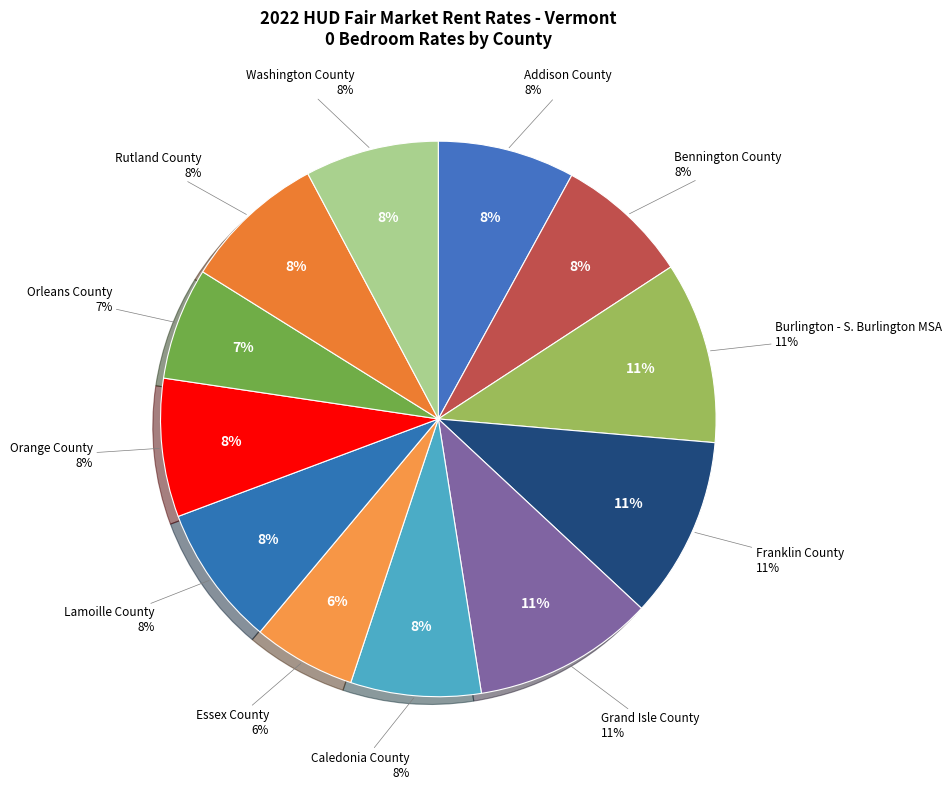

The Lamoille County slice represents 8% of the pie. True or false?

True